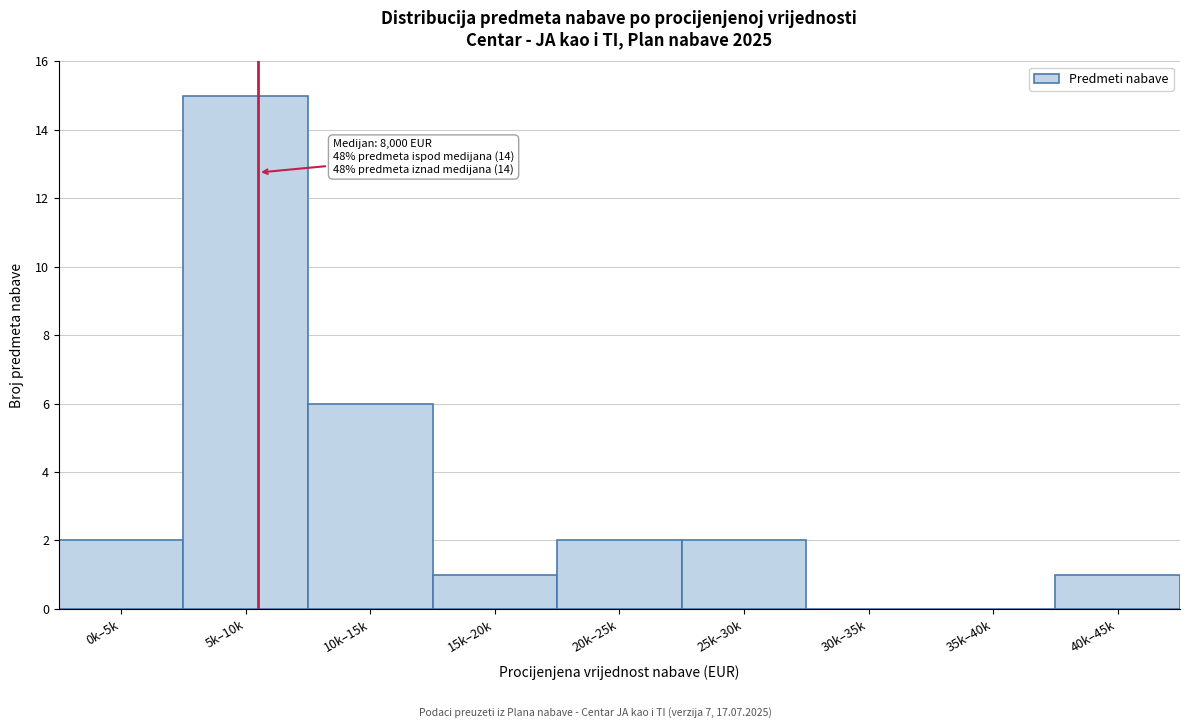

Reading left to right, what are all the values shown in this chart?

0k–5k=2	5k–10k=15	10k–15k=6	15k–20k=1	20k–25k=2	25k–30k=2	30k–35k=0	35k–40k=0	40k–45k=1